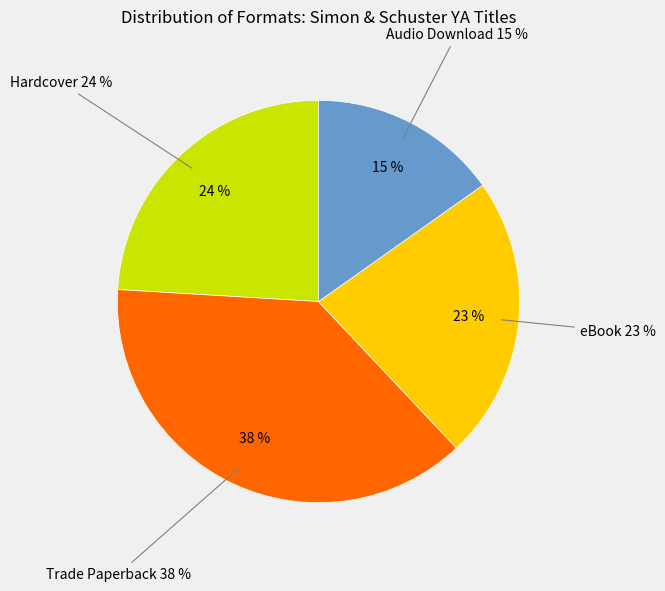

To the nearest percent, what portion does Audio Download represent?

15%